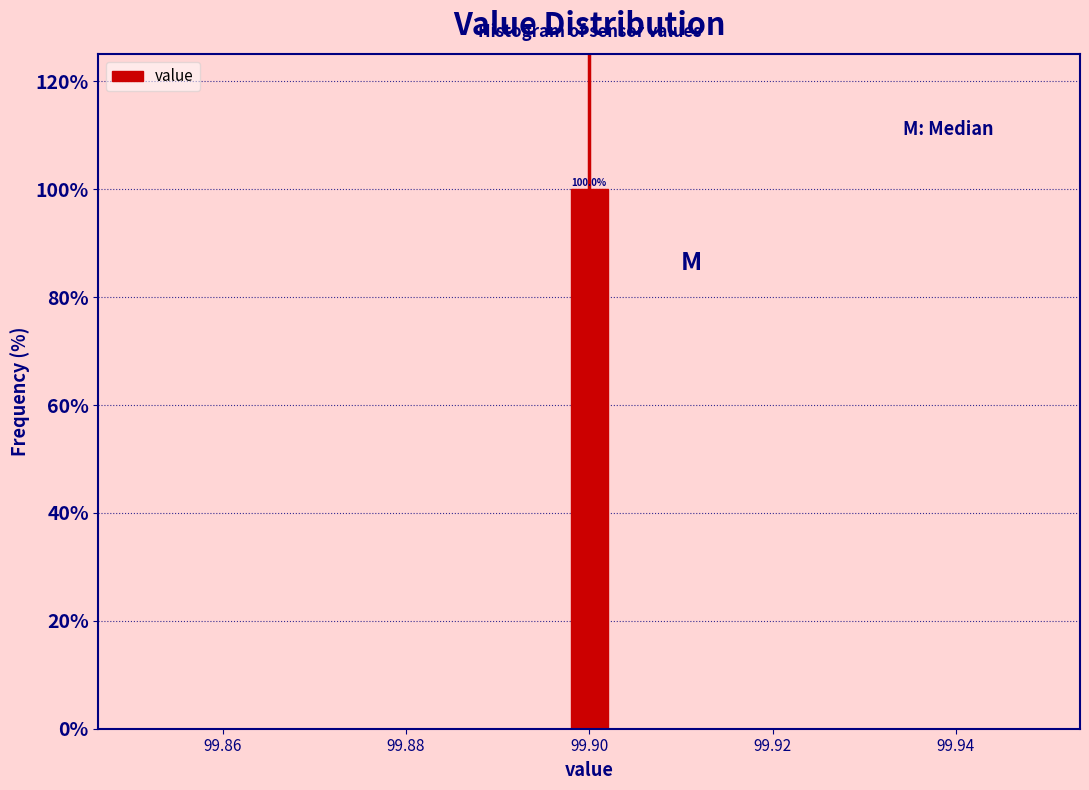

Around what value on the x-axis is the tallest bar? Give the approximate position of its centre, as read against the axis.

99.900